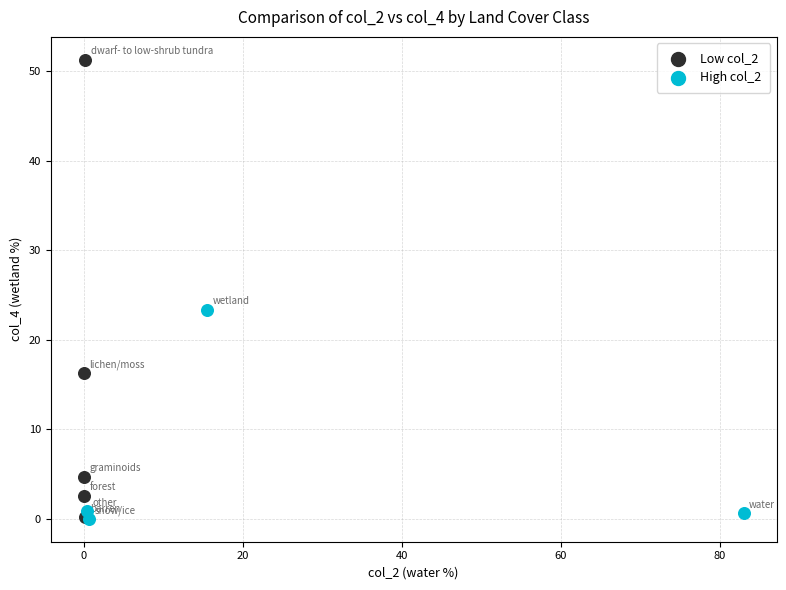

Which series reaches the maximum Y coordinate?

Low col_2